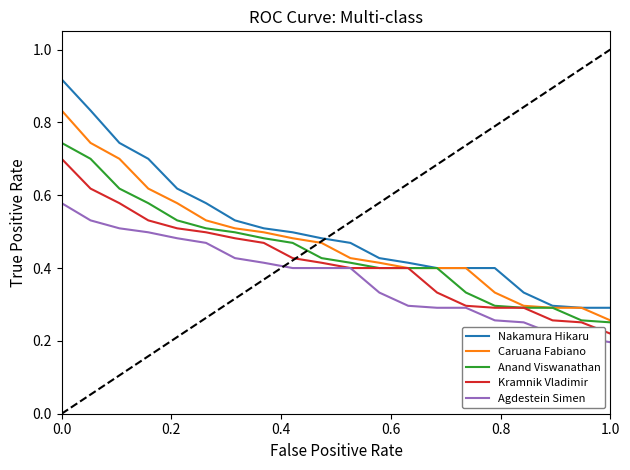

List the series in order of their peak value, lowest first.

Agdestein Simen, Kramnik Vladimir, Anand Viswanathan, Caruana Fabiano, Nakamura Hikaru